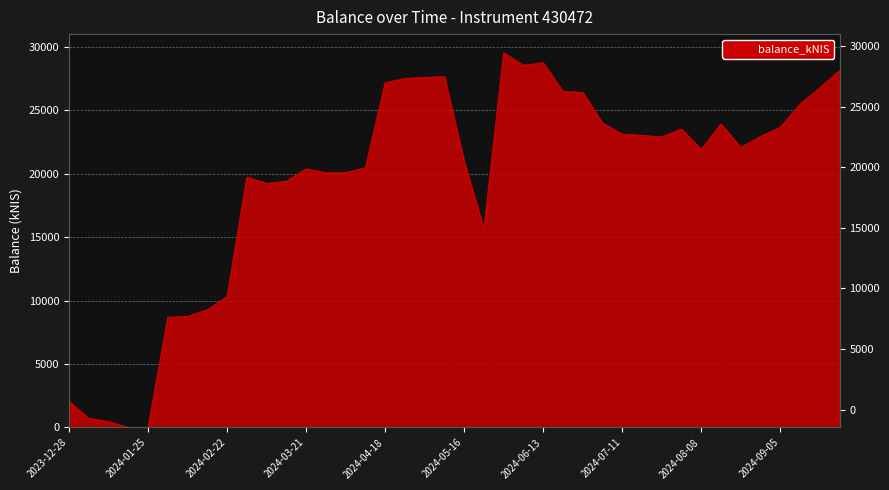

Is it true that the value at 2024-07-04 is 41012.2?

False